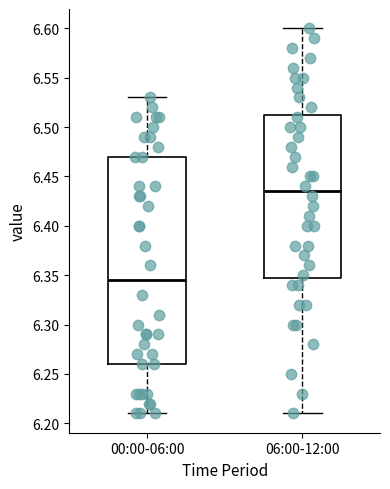

Where is the lower edge of the box for 06:00-12:00 on the y-axis? The values are not printed on the chart, so give them approximately, as read against the axis.

6.350